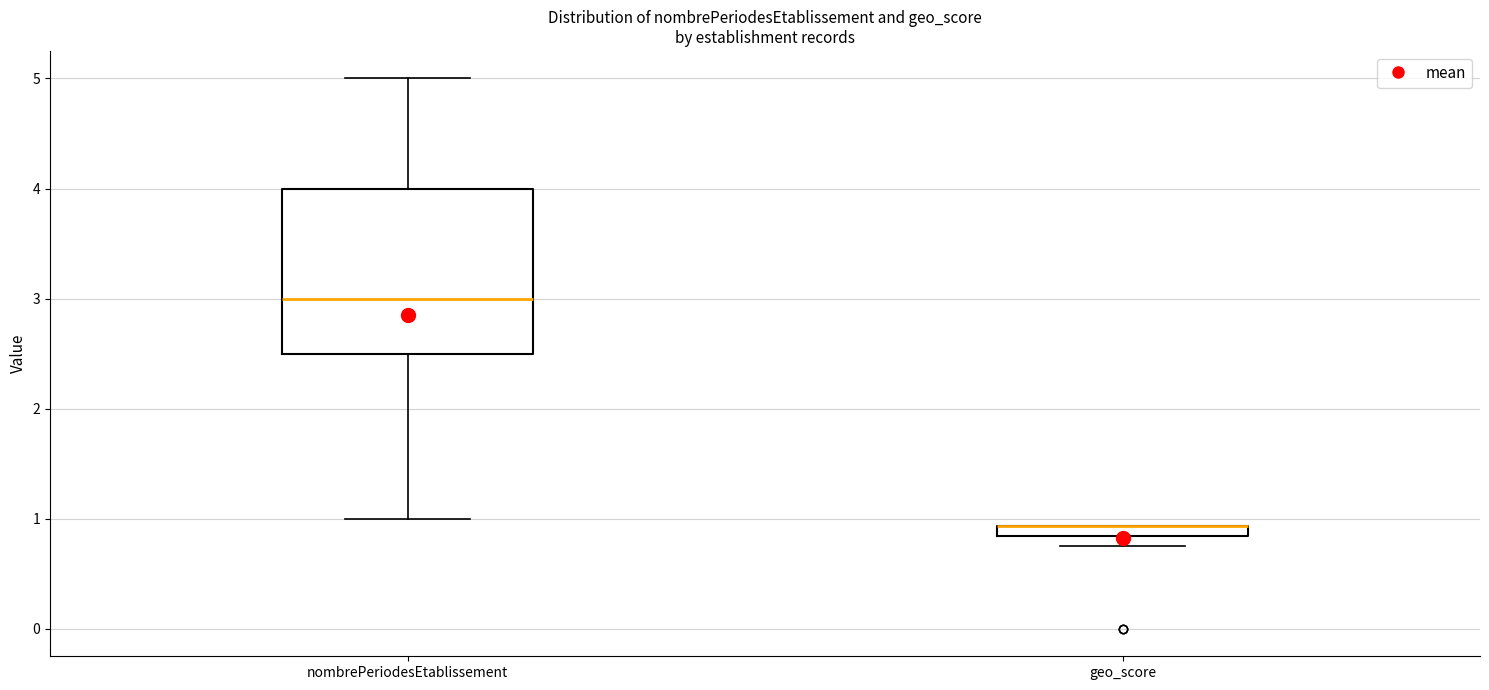

Where is the lower edge of the box for geo_score on the y-axis? The values are not printed on the chart, so give them approximately, as read against the axis.

0.8